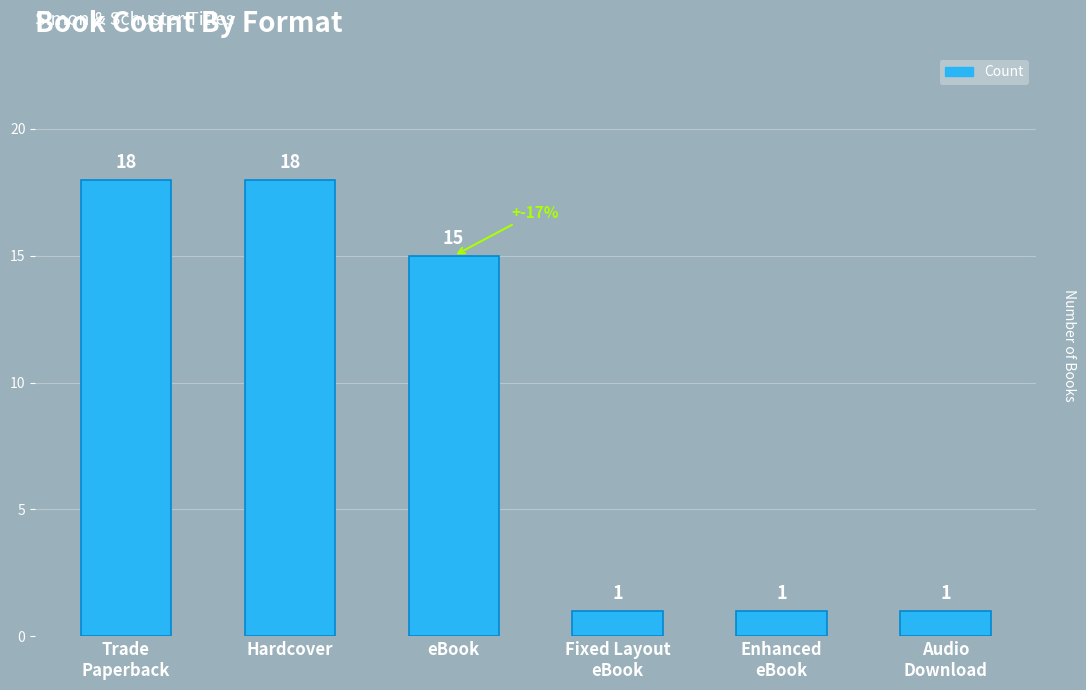

What is the difference between the maximum and second lowest values?

17